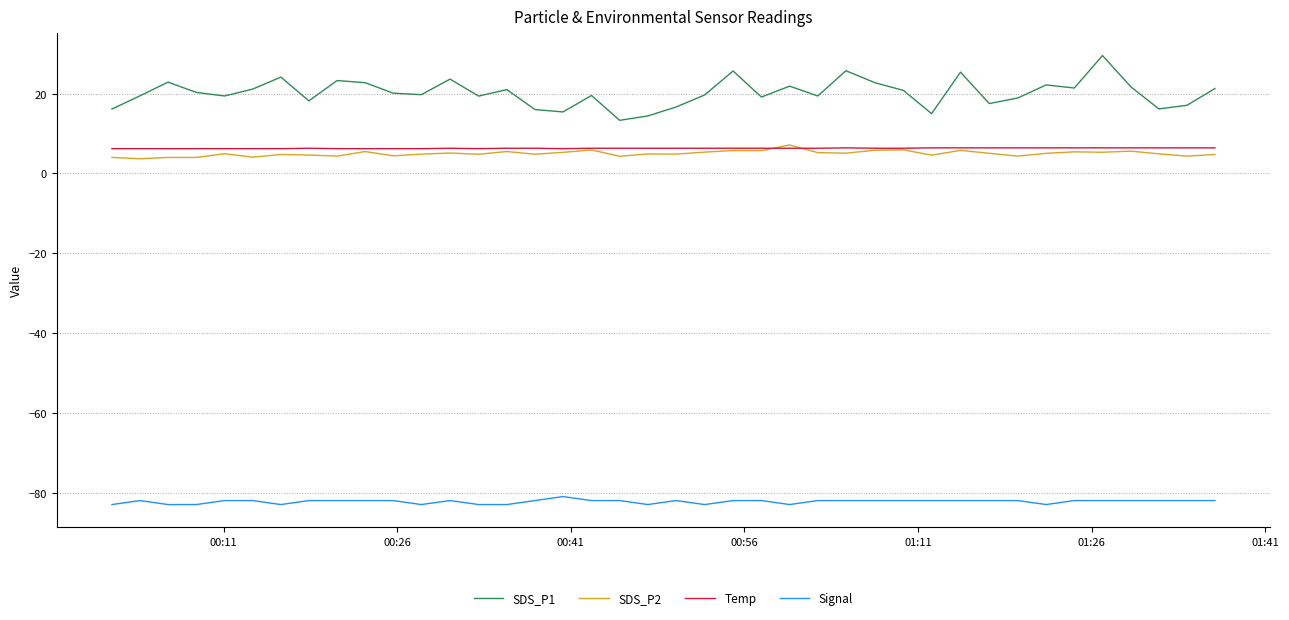

Which series has the largest total across all categories?

SDS_P1